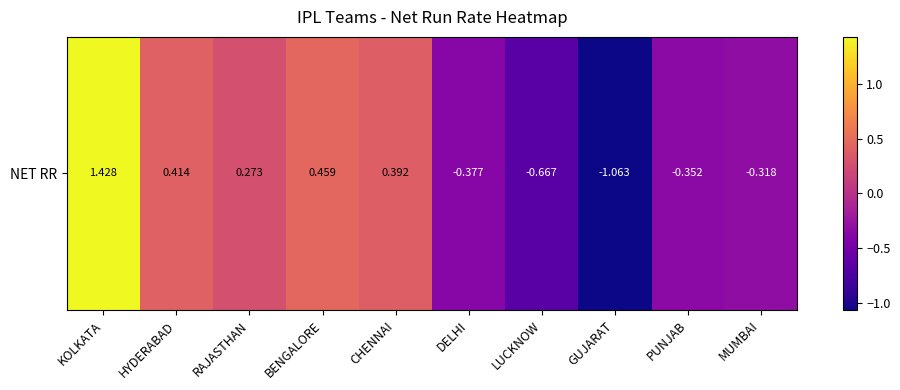

Which category has the highest value across all series?

KOLKATA